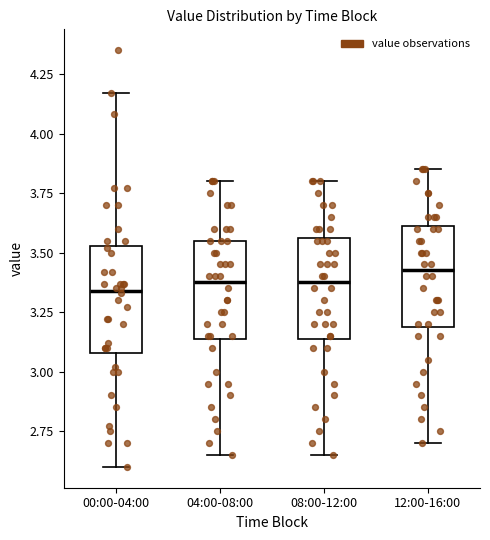

Reading left to right, transcribe this box plot: for each box, give where its median line is, the range the box spans, and where its two whiskers end, as read against the y-axis. The values are not printed on the chart, so give them approximately, as read against the axis.

00:00-04:00: median 3.35, box 3.10 to 3.55, whiskers 2.60 to 4.15
04:00-08:00: median 3.40, box 3.15 to 3.55, whiskers 2.65 to 3.80
08:00-12:00: median 3.40, box 3.15 to 3.55, whiskers 2.65 to 3.80
12:00-16:00: median 3.45, box 3.20 to 3.60, whiskers 2.70 to 3.85